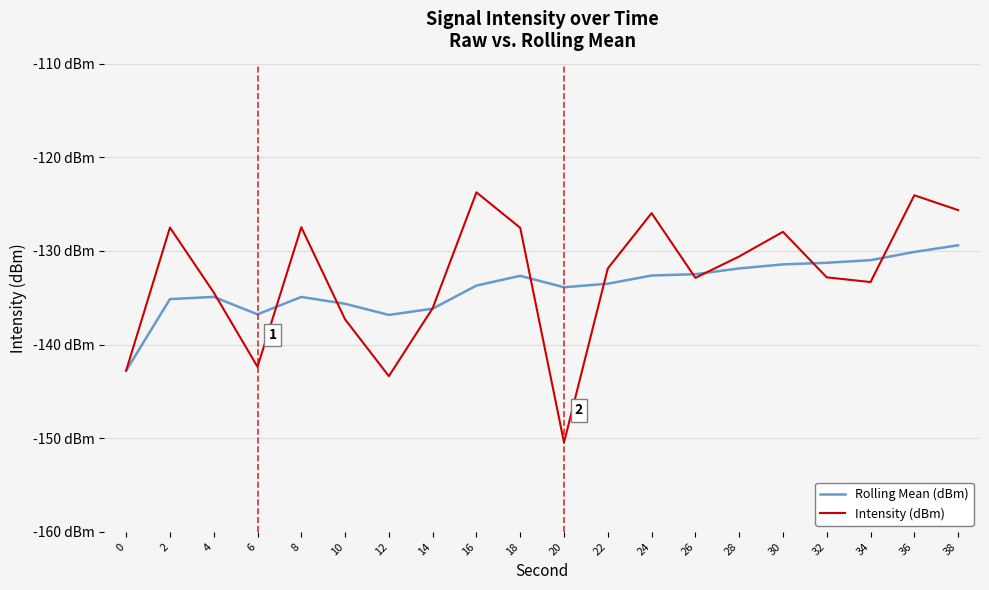

Which category has the highest value across all series?

16